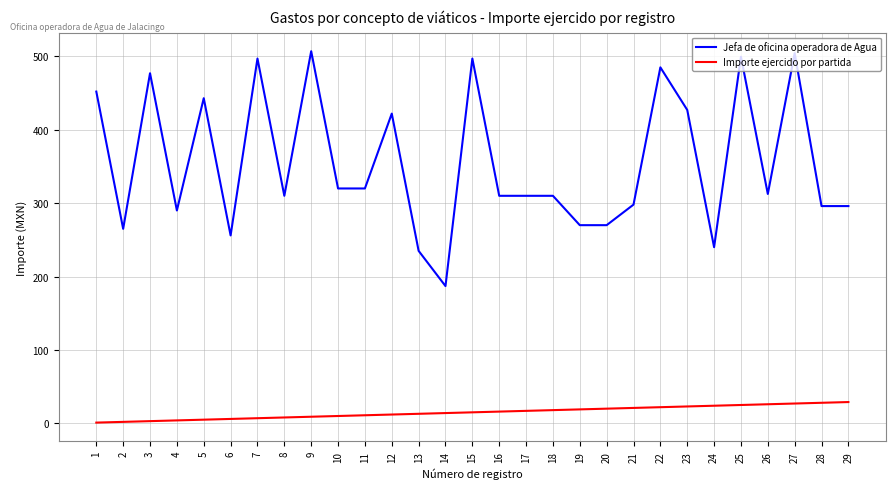

At which label does Jefa de oficina operadora de Agua first exceed 310?

1